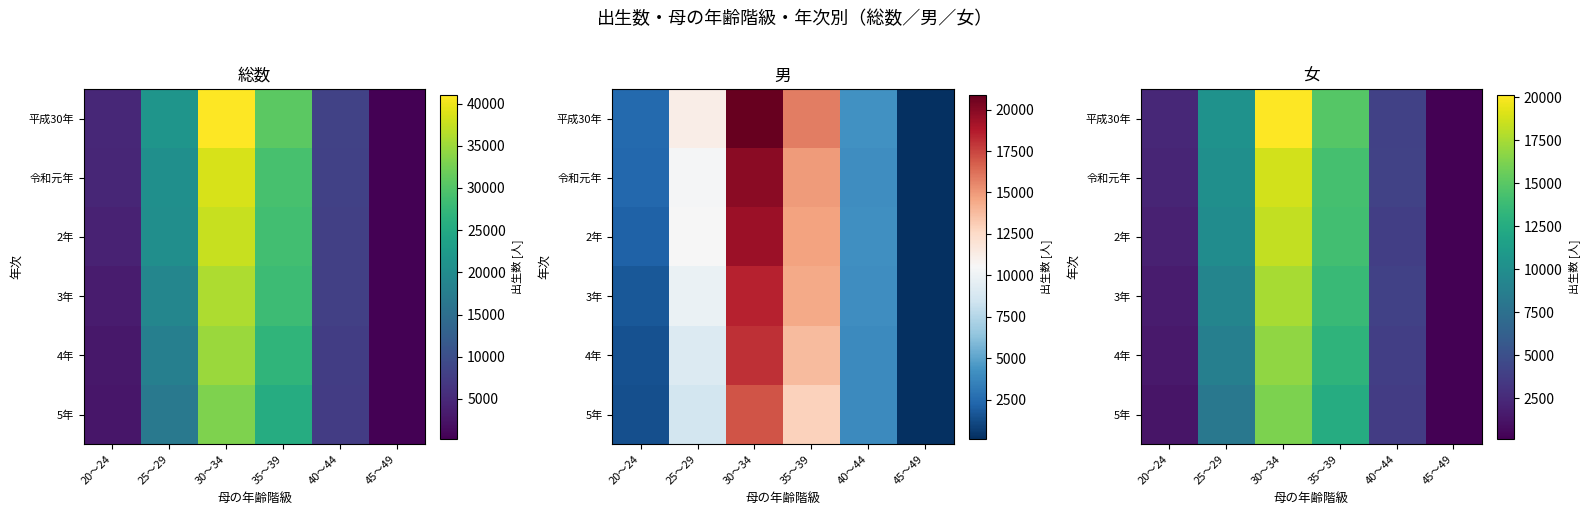

Which category has the lowest value in the 3年 series?

45～49